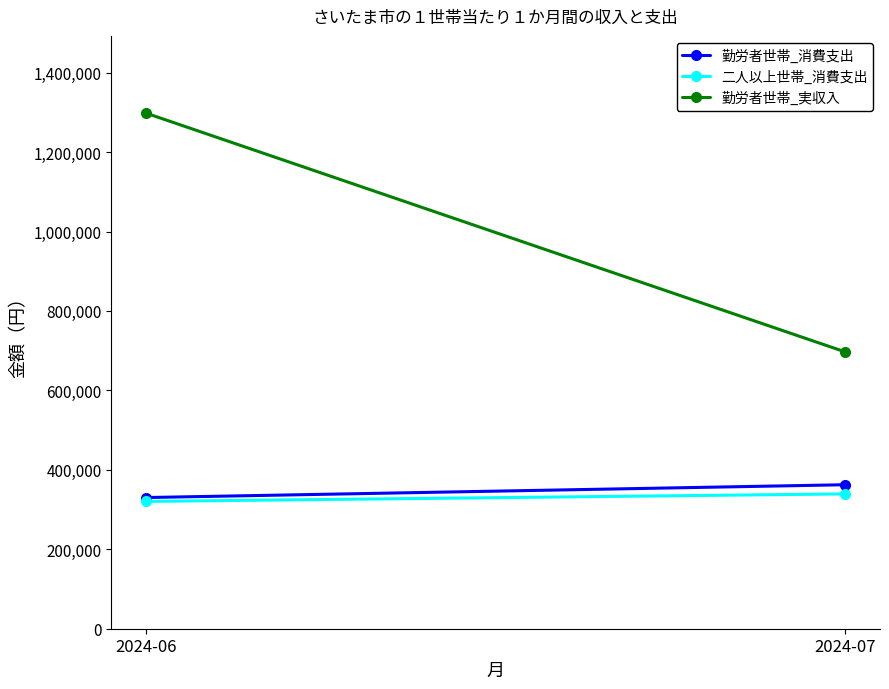

How many lines are shown in the chart?

3